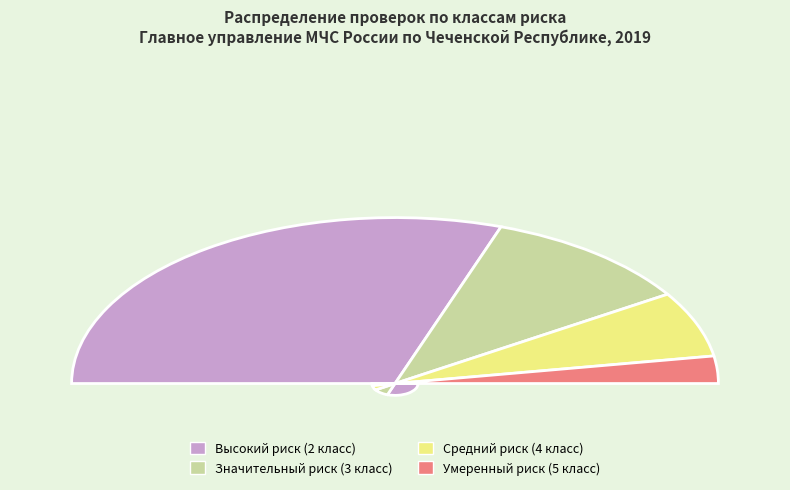

What is the smallest slice in the pie chart?

Умеренный риск (5 класс)